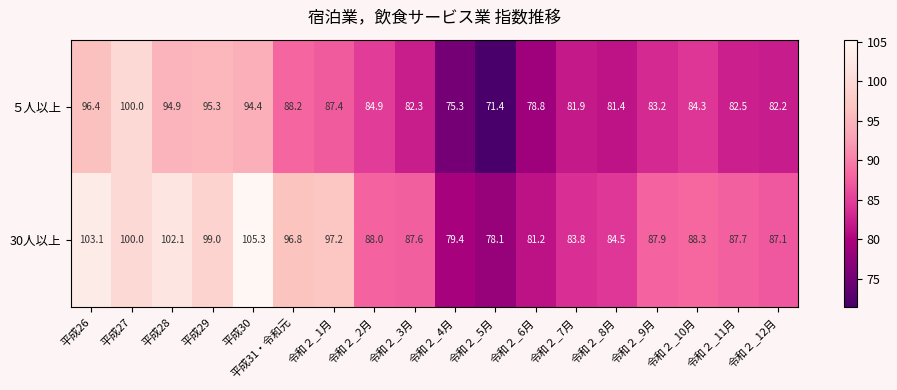

True or false: 30人以上 has a value of 87.9 at 令和２_9月.

True